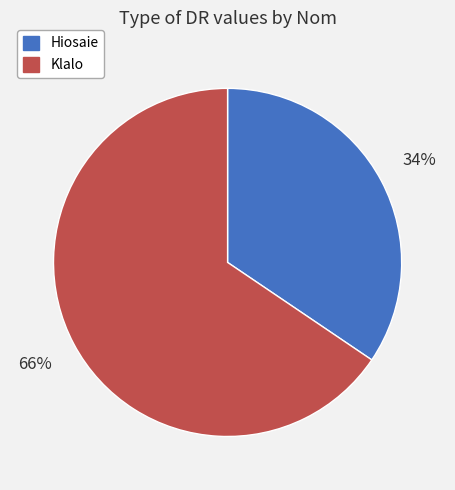

What is the smallest slice in the pie chart?

Hiosaie